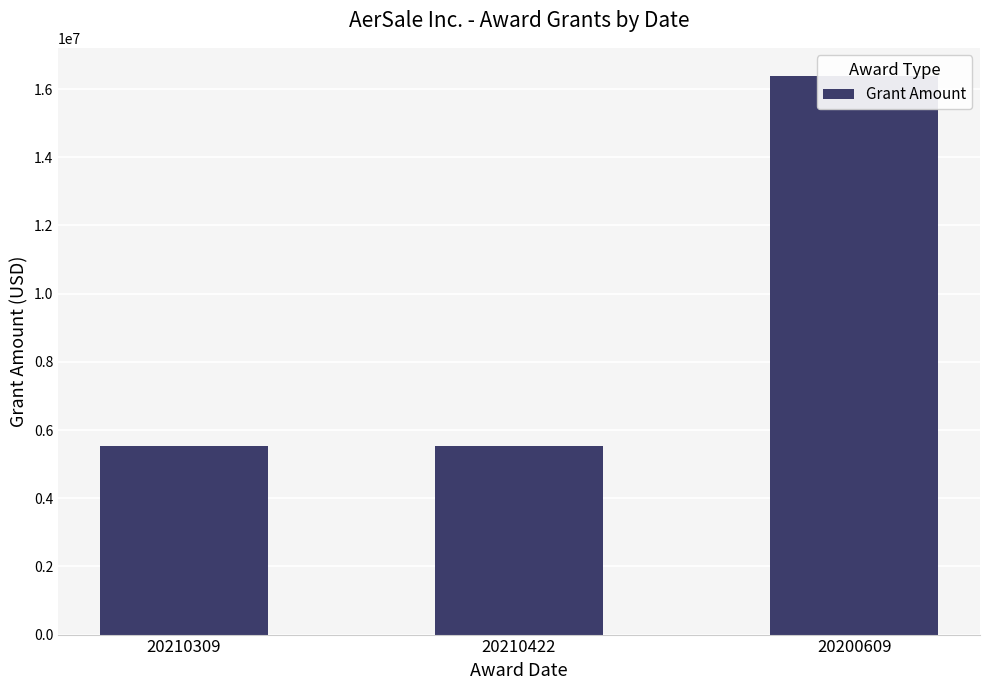

What is the sum of all values?

27461399